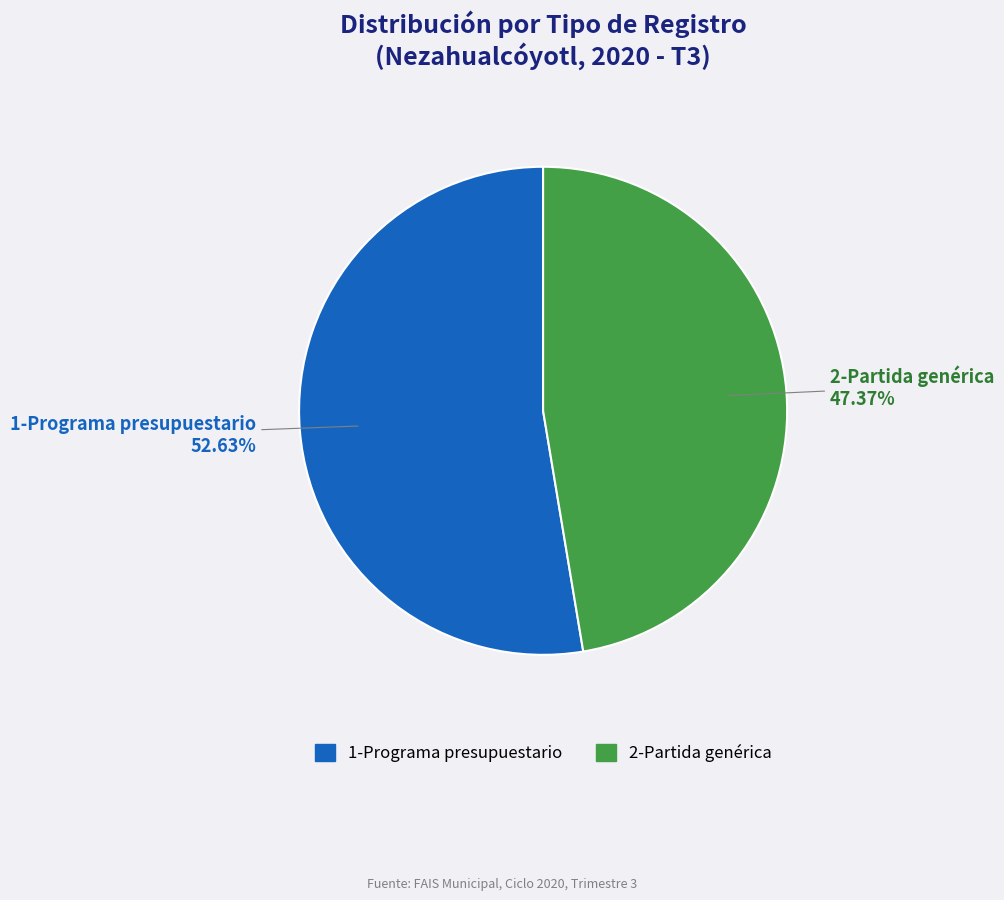

Combined, what portion of the pie is 2-Partida genérica and 1-Programa presupuestario?

100.0%